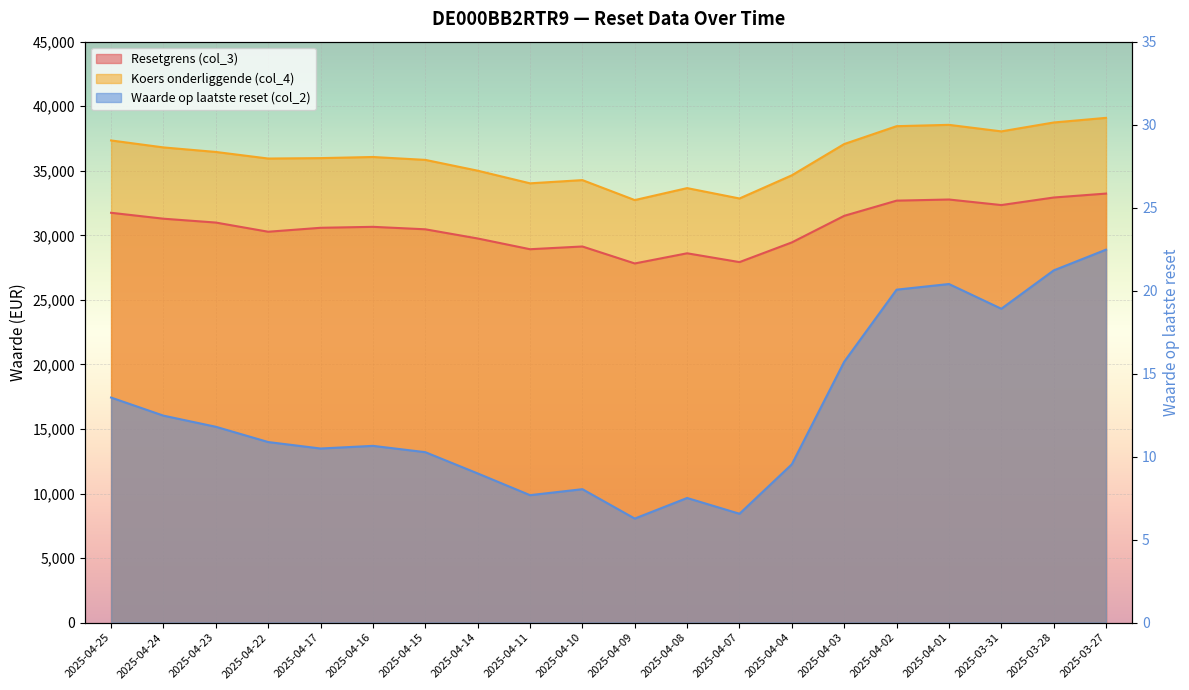

What is the difference between the Koers onderliggende (col_4) values at 2025-03-27 and 2025-04-25?

1750.5